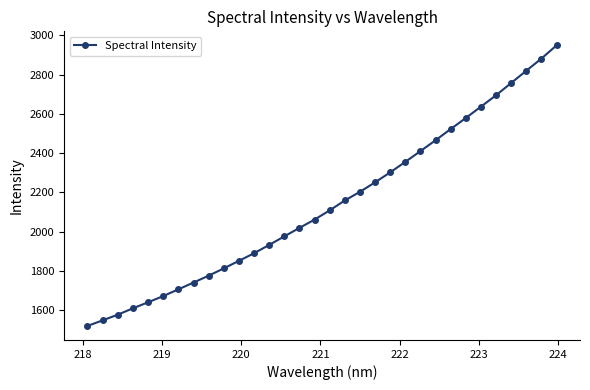

Does the chart display data point markers on the line(s)?

Yes